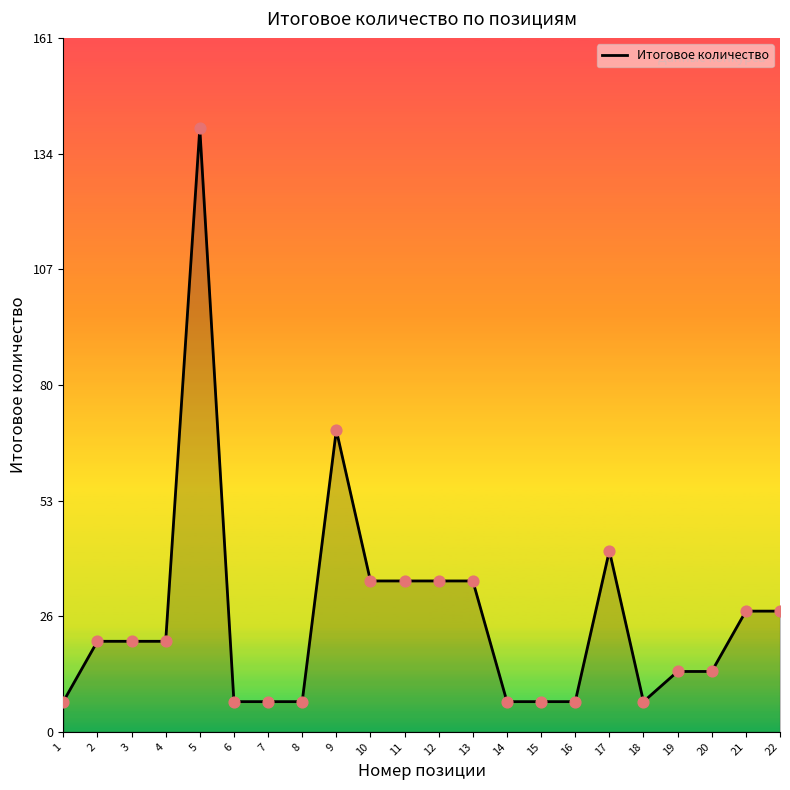

What is the ratio of the value at 22 to the value at 8?

4.0